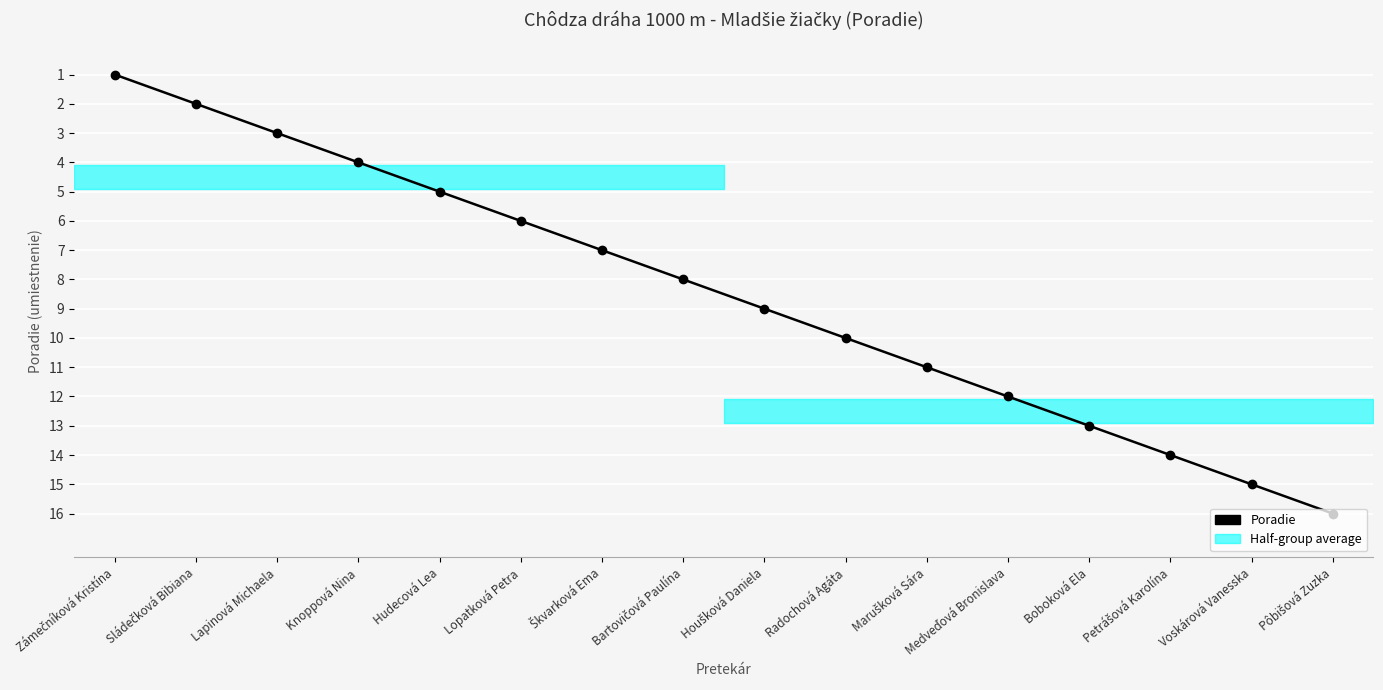

True or false: there are more than 2 points higher than both neighbors.

False